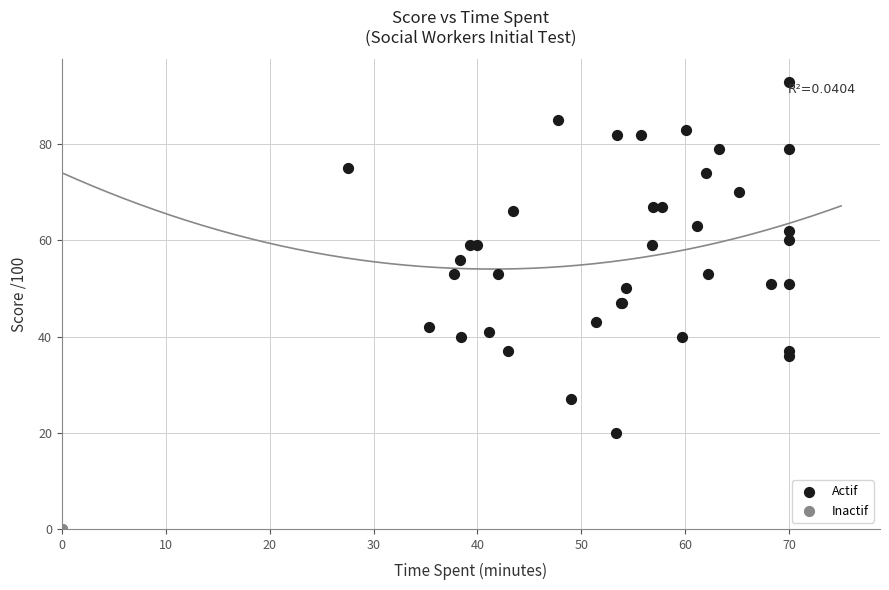

Which series contains the lowest Y value?

Inactif